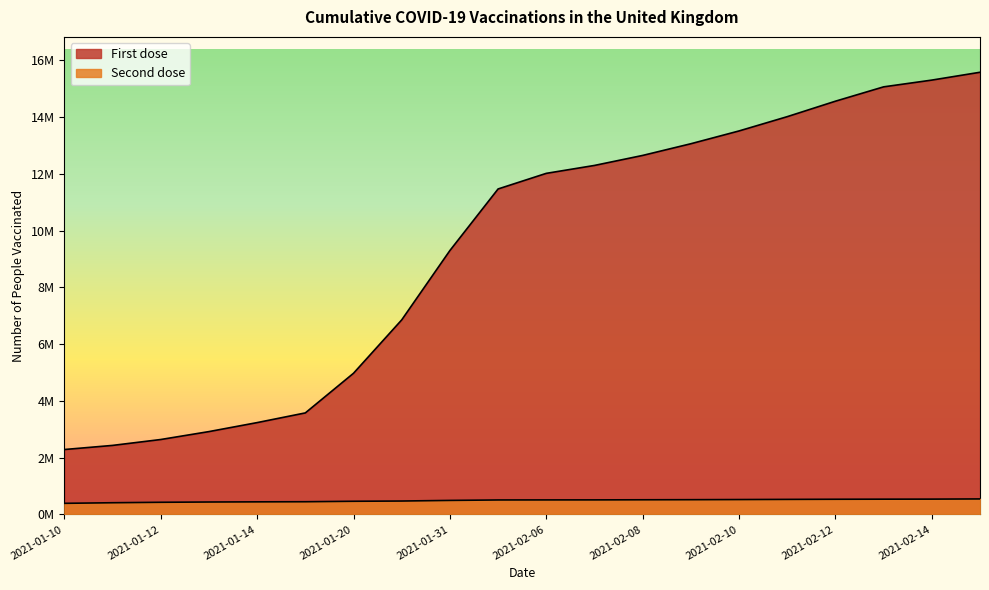

How many lines are shown in the chart?

2